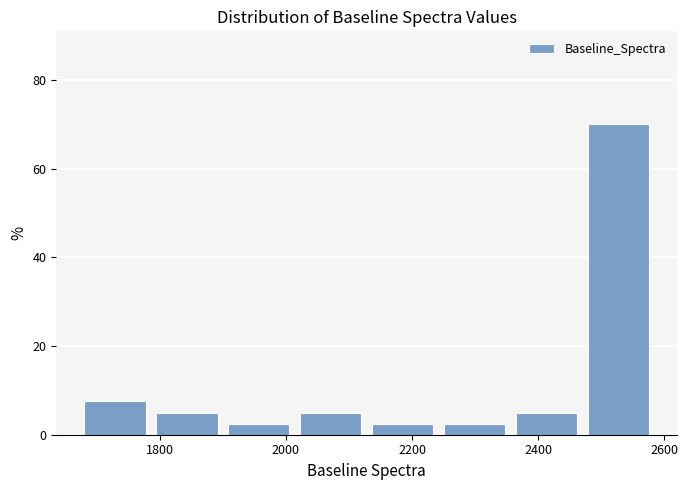

Over which range of the x-axis is the bar tallest?

2480 to 2580